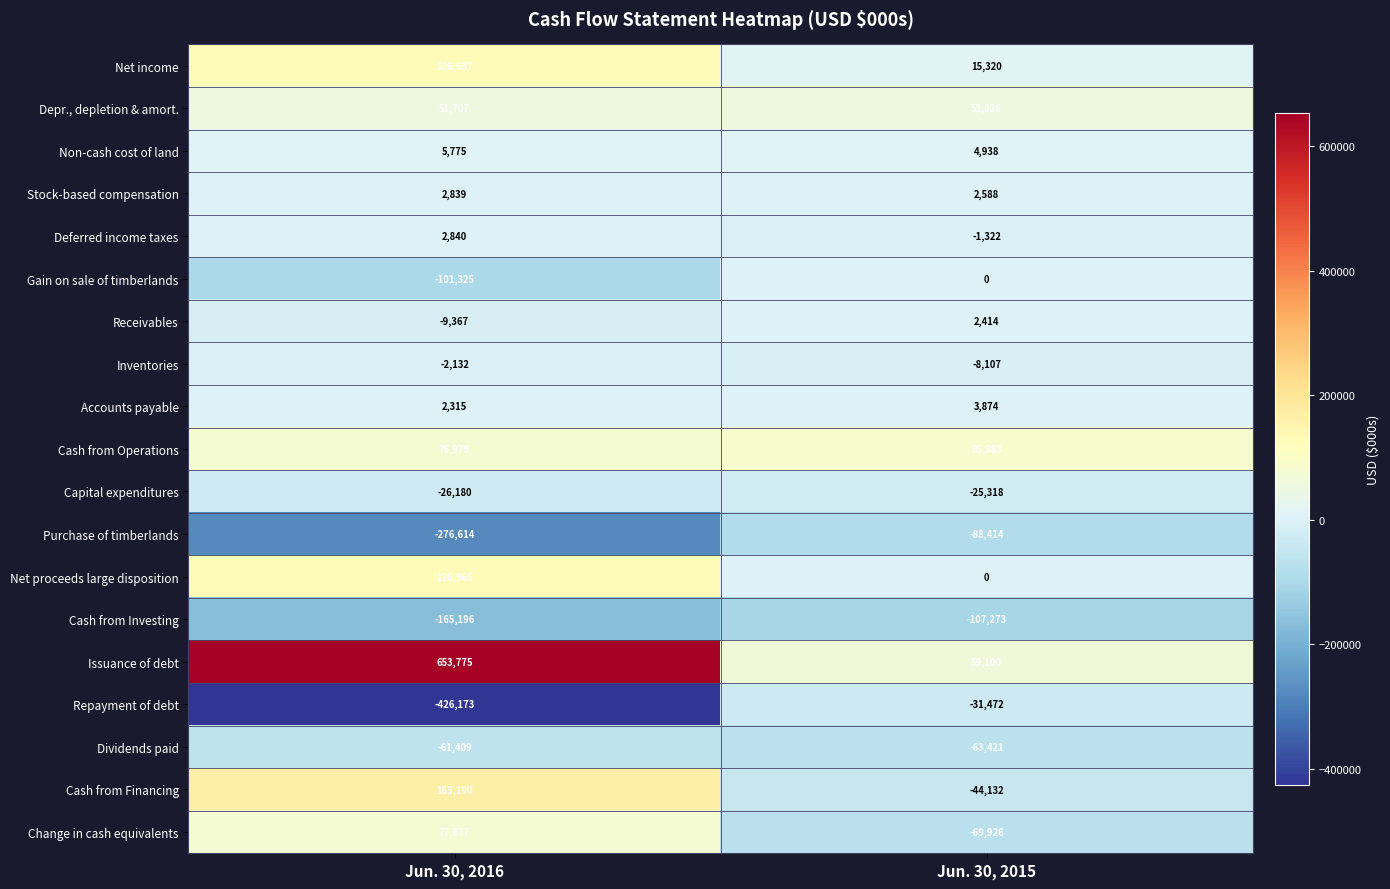

Is it true that Capital expenditures equals -12051 at Jun. 30, 2016?

False